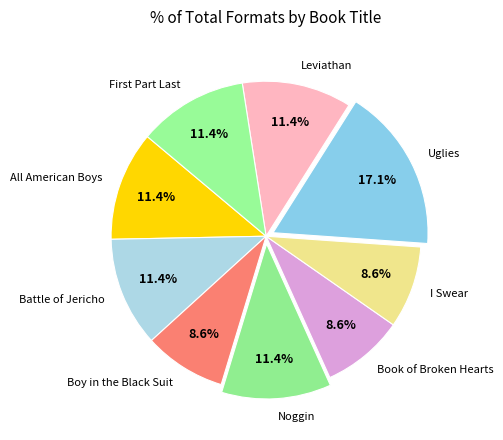

Is it true that All American Boys is 11% of the pie?

True